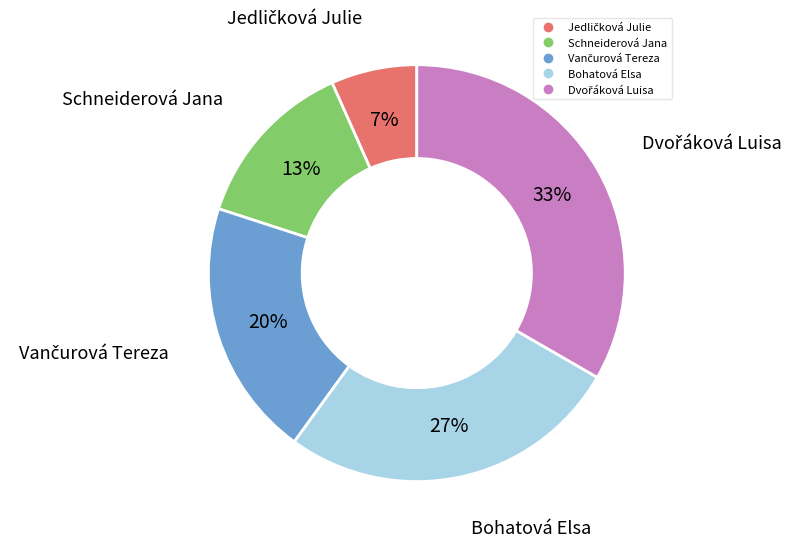

To the nearest percent, what portion does Schneiderová Jana represent?

13%